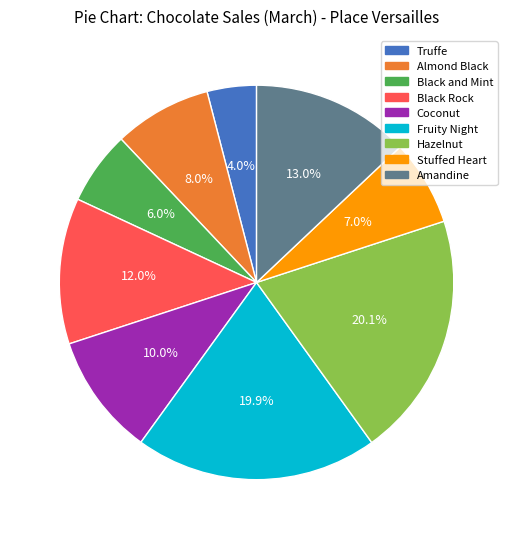

Is Fruity Night the majority of the pie?

No